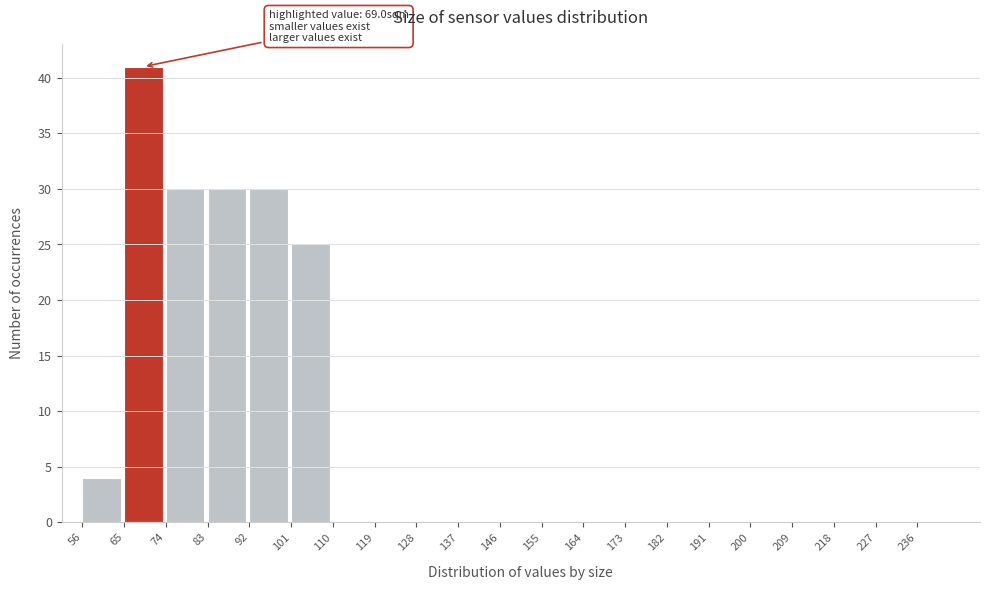

Which range on the x-axis has the tallest bar?

65 to 74